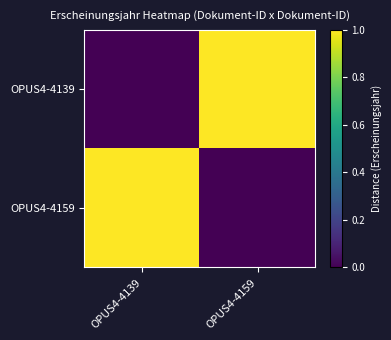

Which series has the largest total across all categories?

OPUS4-4139